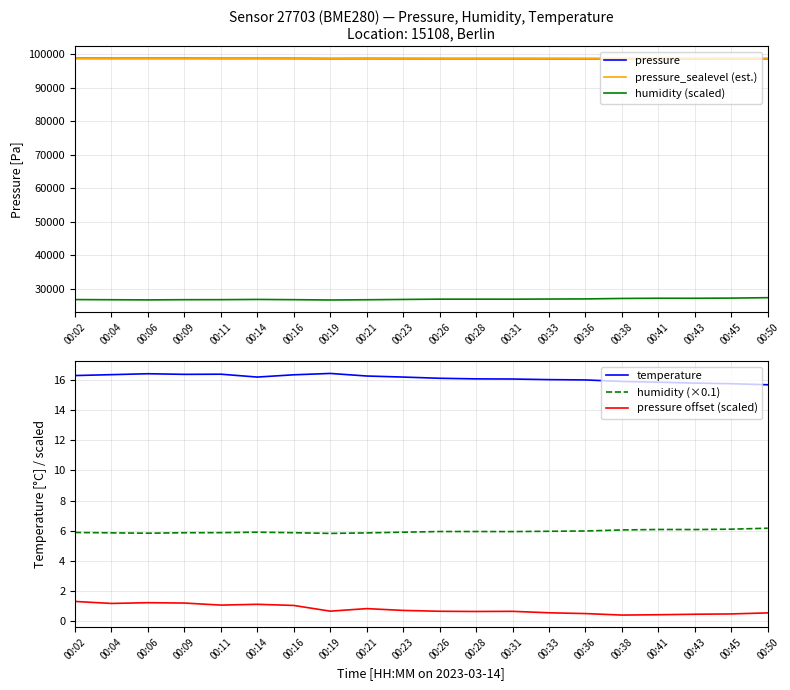

Between 00:28 and 00:41, which is larger?

00:28